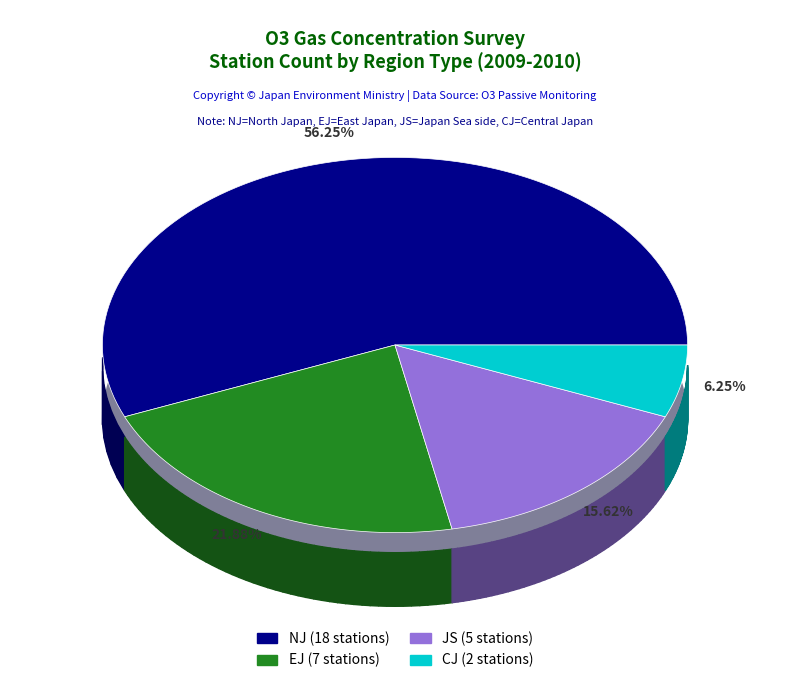

Which slice is the largest?

NJ